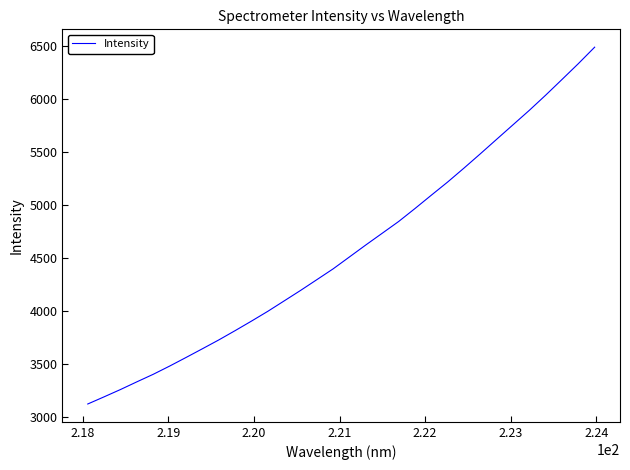

True or false: there are more than 2 points higher than both neighbors.

False